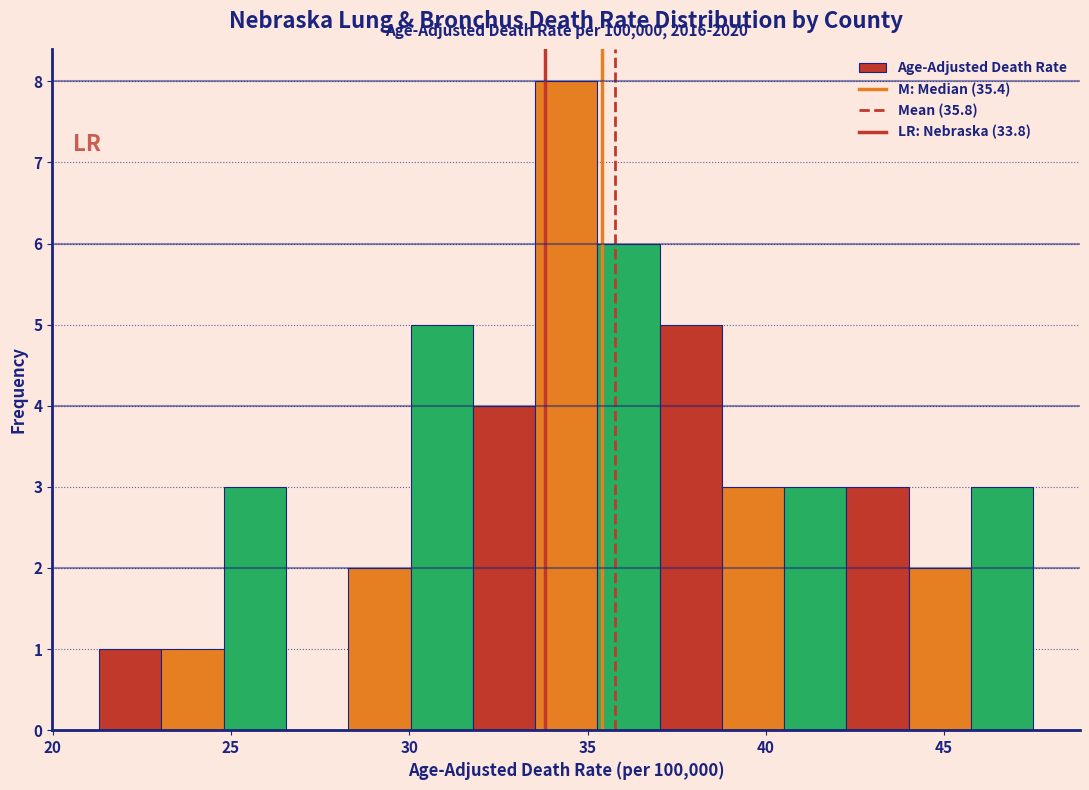

Around what value on the x-axis is the tallest bar? Give the approximate position of its centre, as read against the axis.

34.5